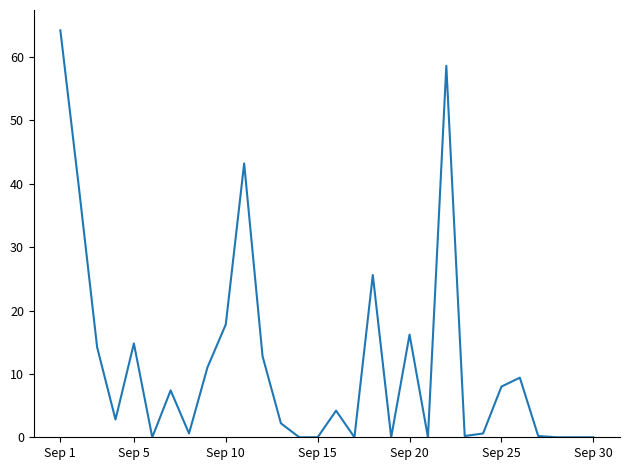

What is the greatest value displayed?

64.2